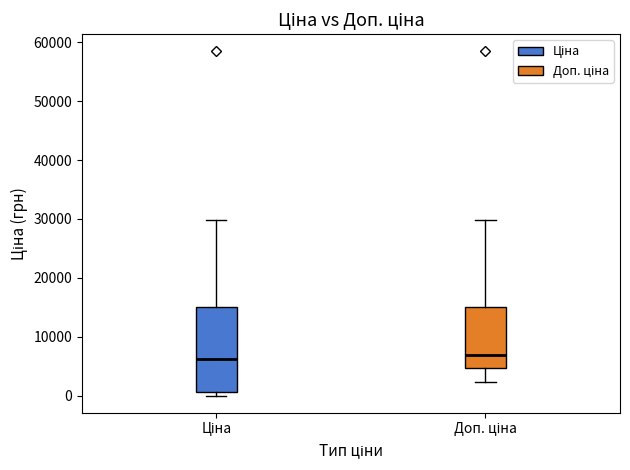

Reading left to right, transcribe this box plot: for each box, give where its median line is, the range the box spans, and where its two whiskers end, as read against the y-axis. The values are not printed on the chart, so give them approximately, as read against the axis.

Ціна: median 6000, box 1000 to 15000, whiskers 0 to 30000
Доп. ціна: median 7000, box 5000 to 15000, whiskers 2000 to 30000